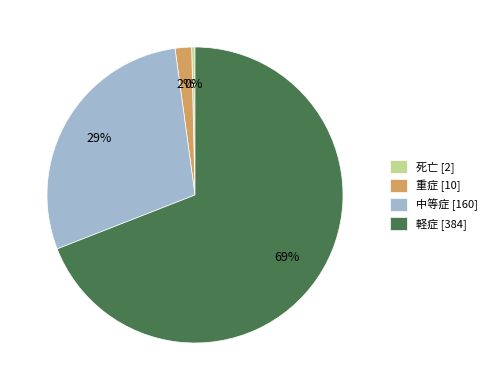

What is the smallest slice in the pie chart?

死亡